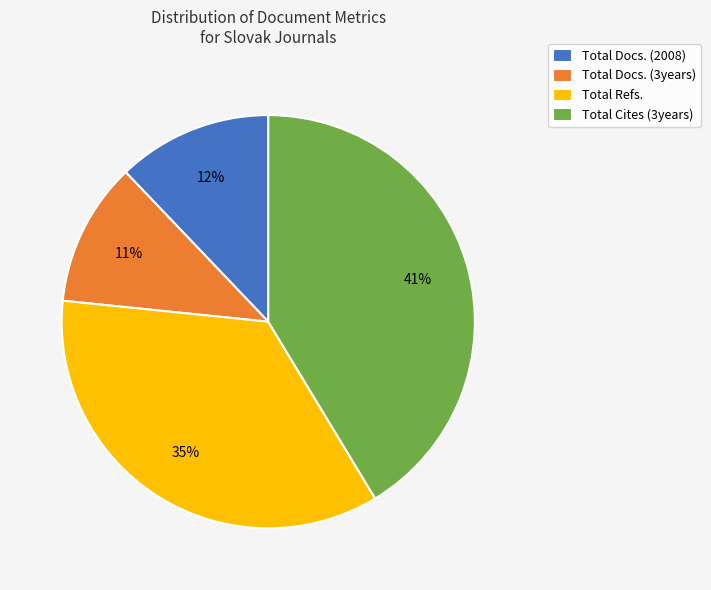

Does Total Cites (3years) account for over 50% of the chart?

No